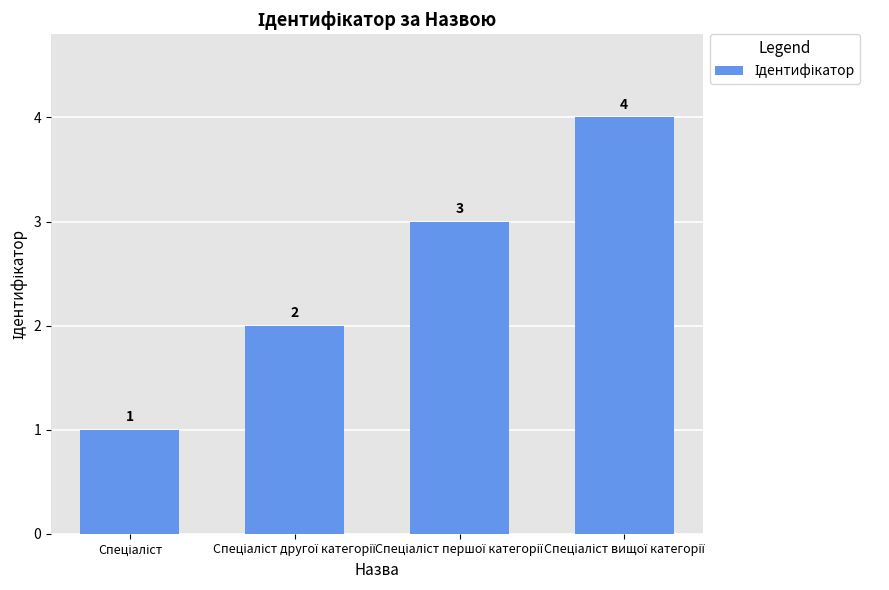

What is the maximum value shown in the chart?

4